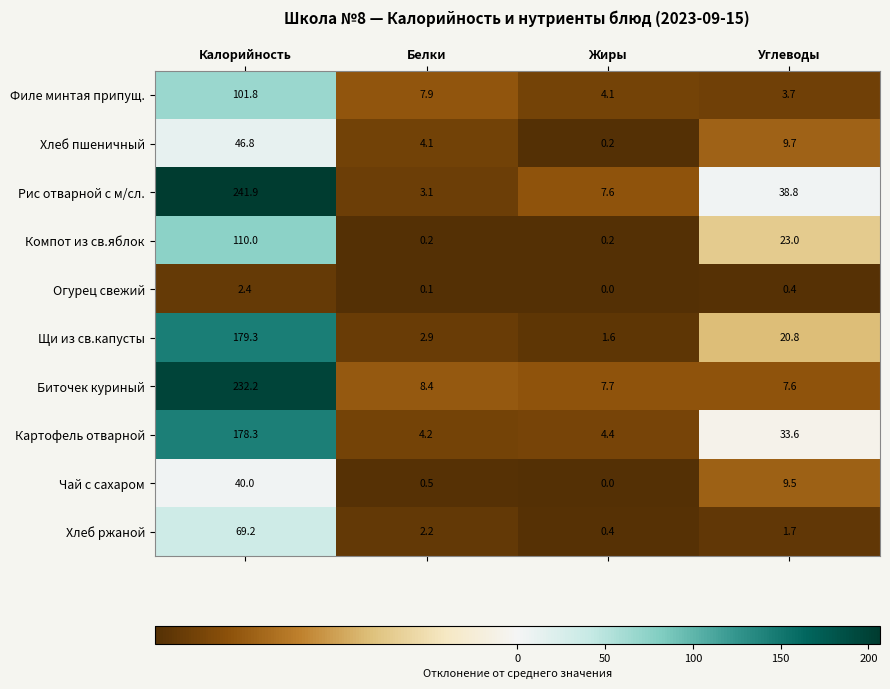

What is the lowest value of the Щи из св.капусты series?

1.6